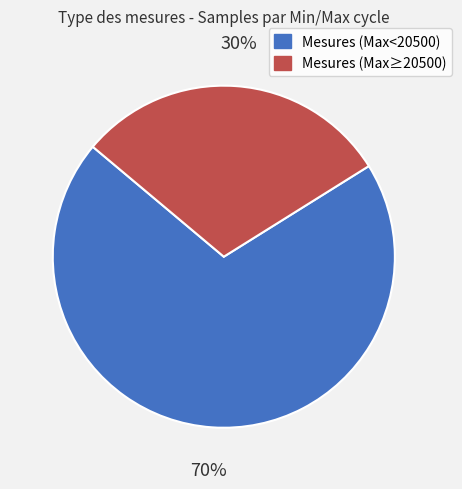

To the nearest percent, what is the difference between the largest and smallest slice percentages?

40%